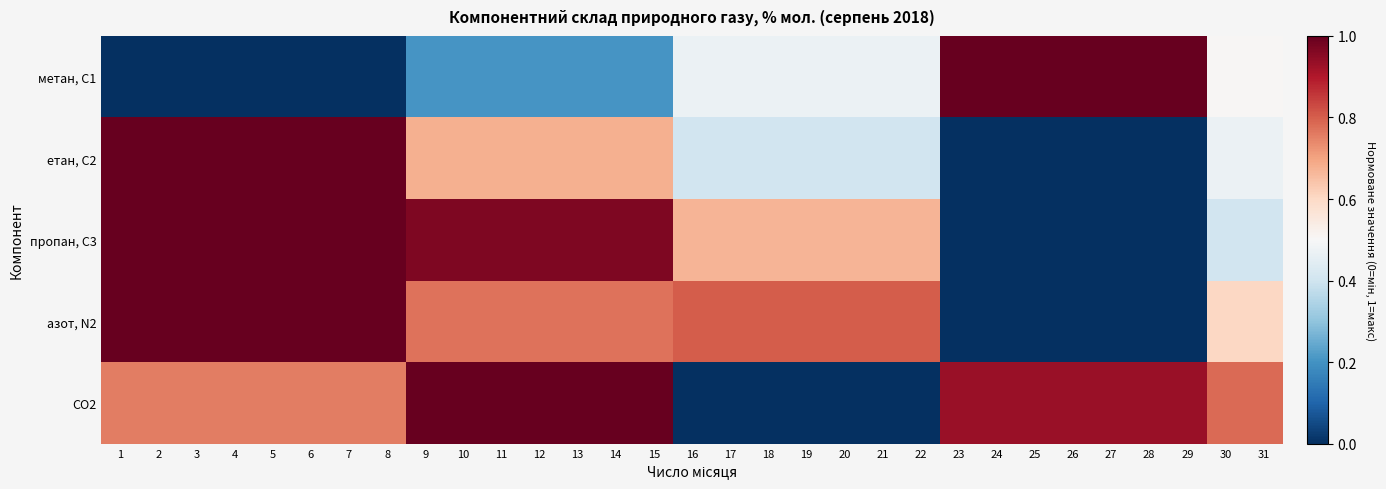

What is the greatest value displayed?

1.0